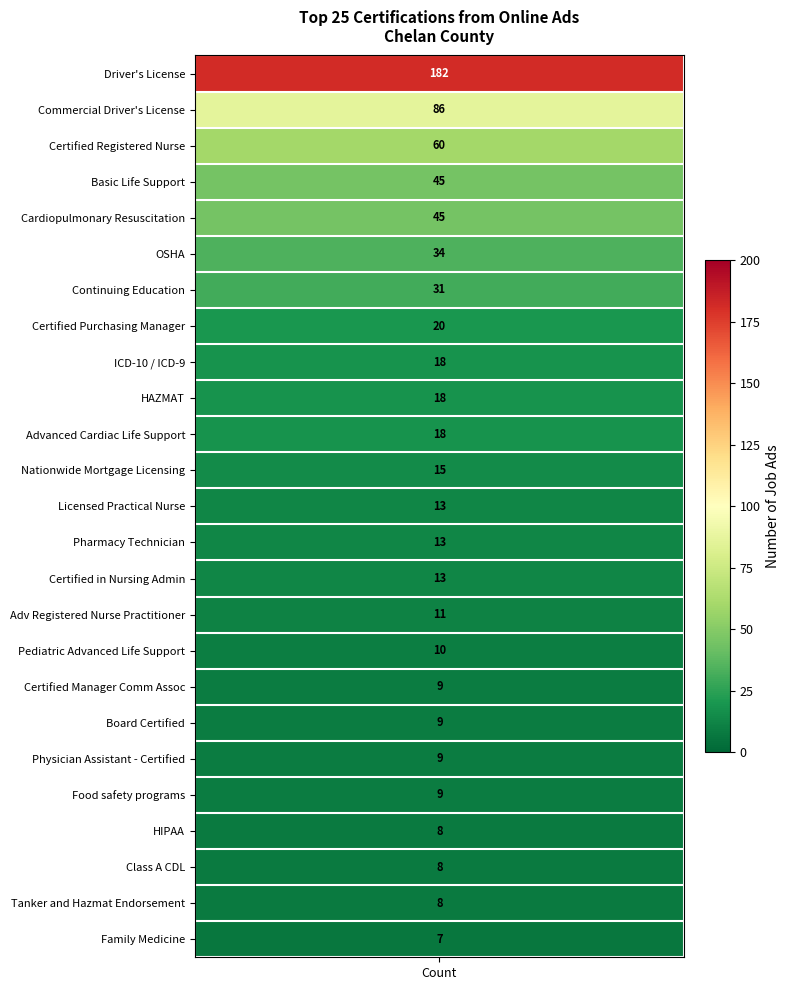

Read the value at 2, to the nearest 5.

60